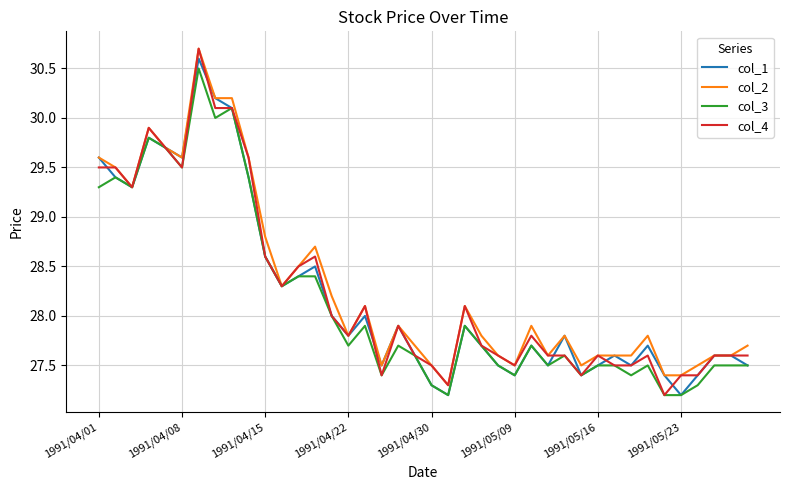

What is the maximum value shown in the chart?

30.7